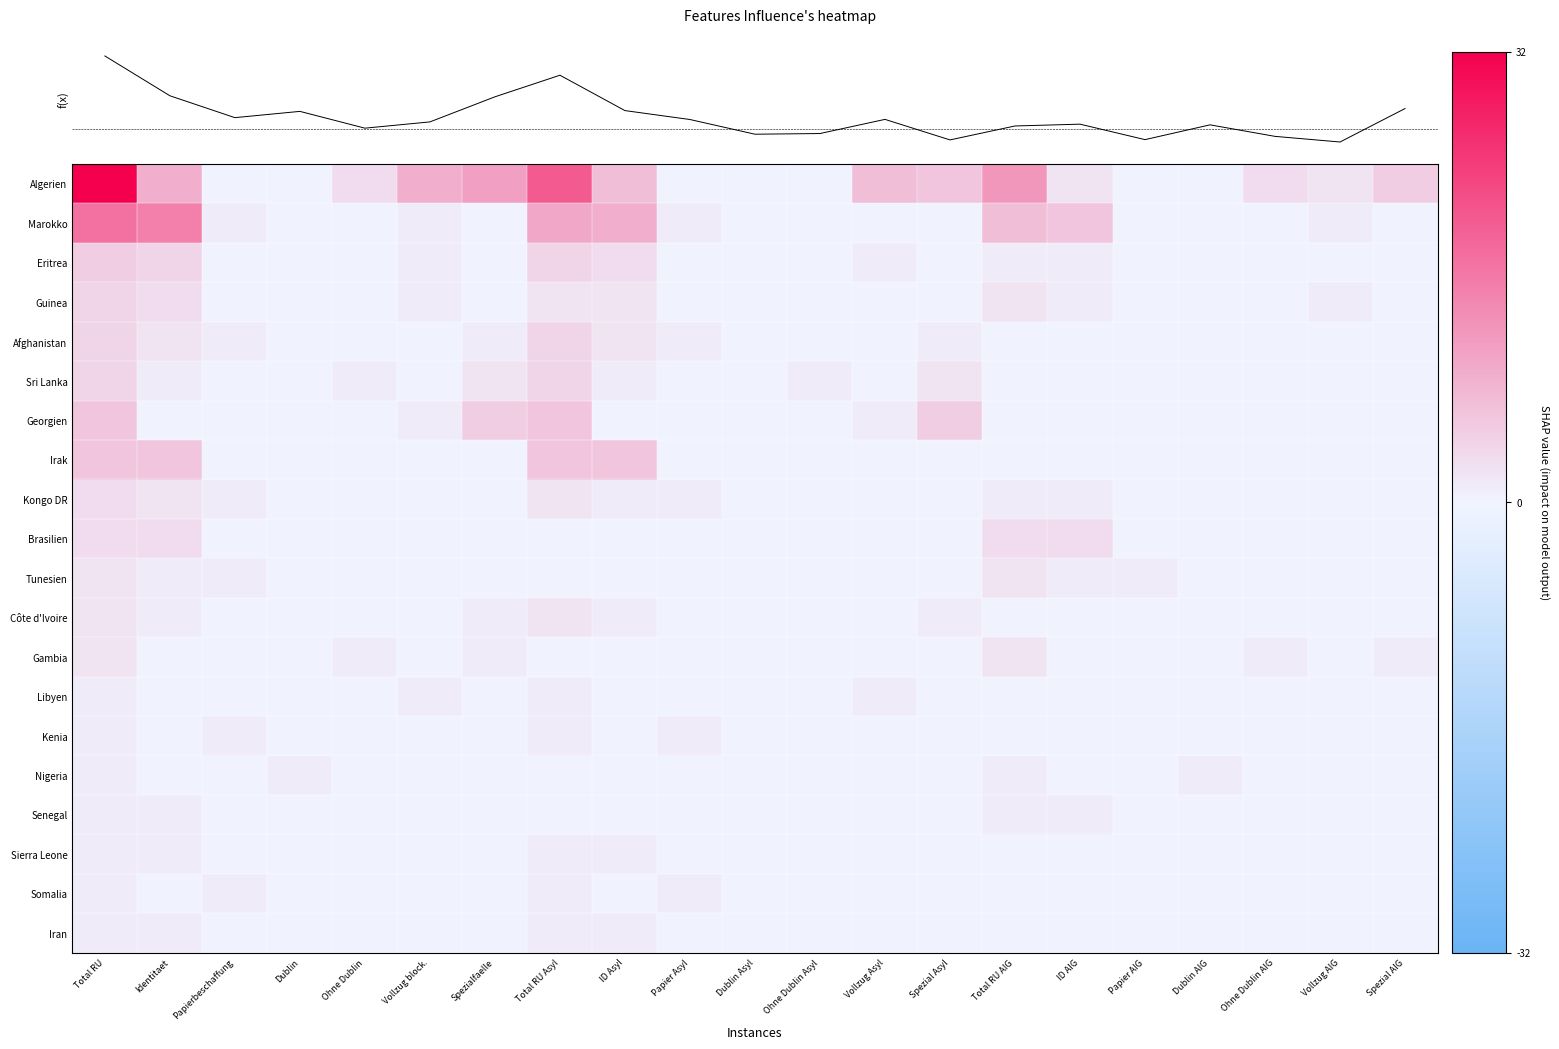

Which series changed the most between Identitaet and Spezial AIG?

Marokko